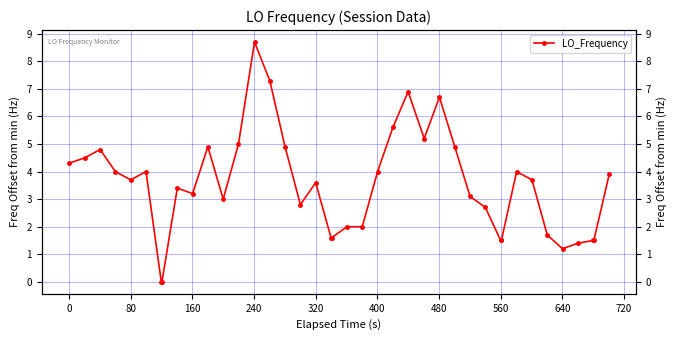

Is it true that the value at 27 is 8.8?

False